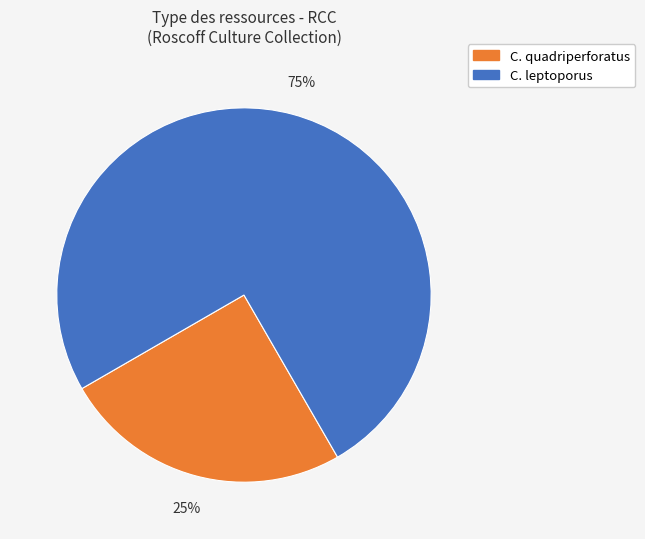

Do C. leptoporus and C. quadriperforatus together represent more than half of the pie?

Yes